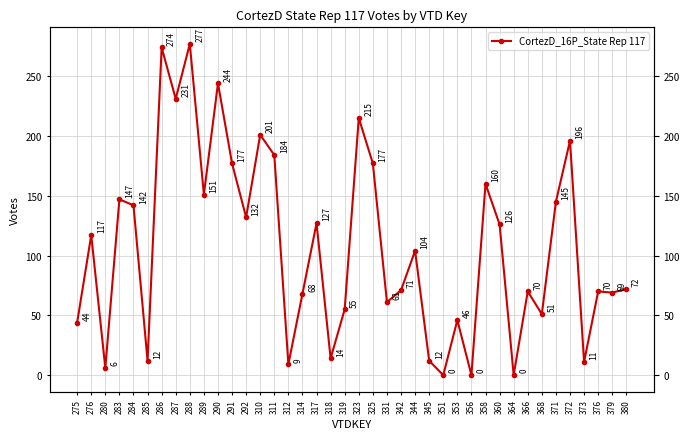

True or false: the data shows 146 at 344.

False